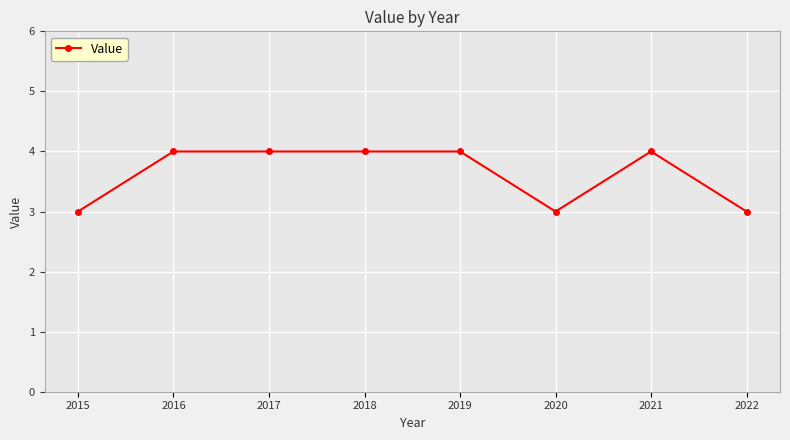

What is the change in value from 2015 to 2021?

+1